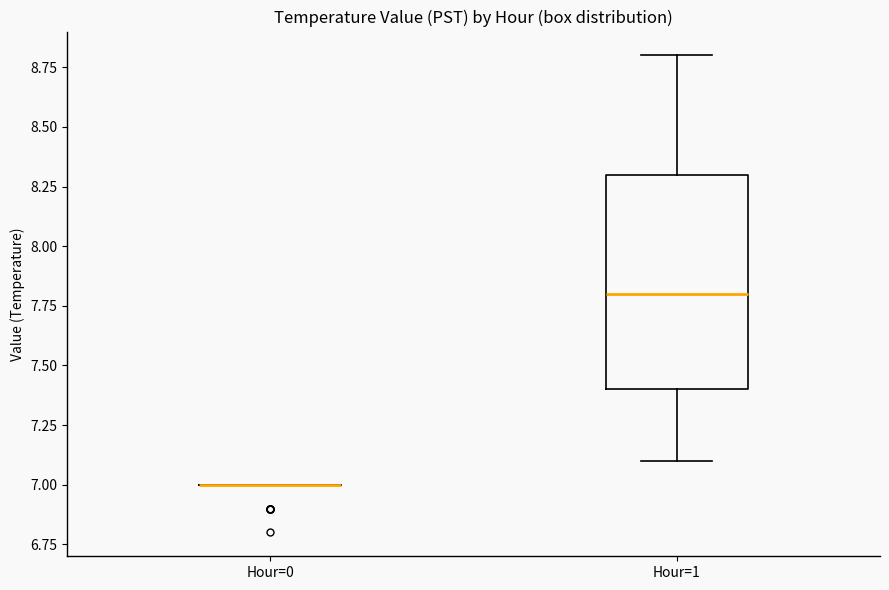

Reading left to right, transcribe this box plot: for each box, give where its median line is, the range the box spans, and where its two whiskers end, as read against the y-axis. The values are not printed on the chart, so give them approximately, as read against the axis.

Hour=0: box collapsed to a line at 7.0, whiskers 7.0 to 7.0
Hour=1: median 7.8, box 7.4 to 8.3, whiskers 7.1 to 8.8